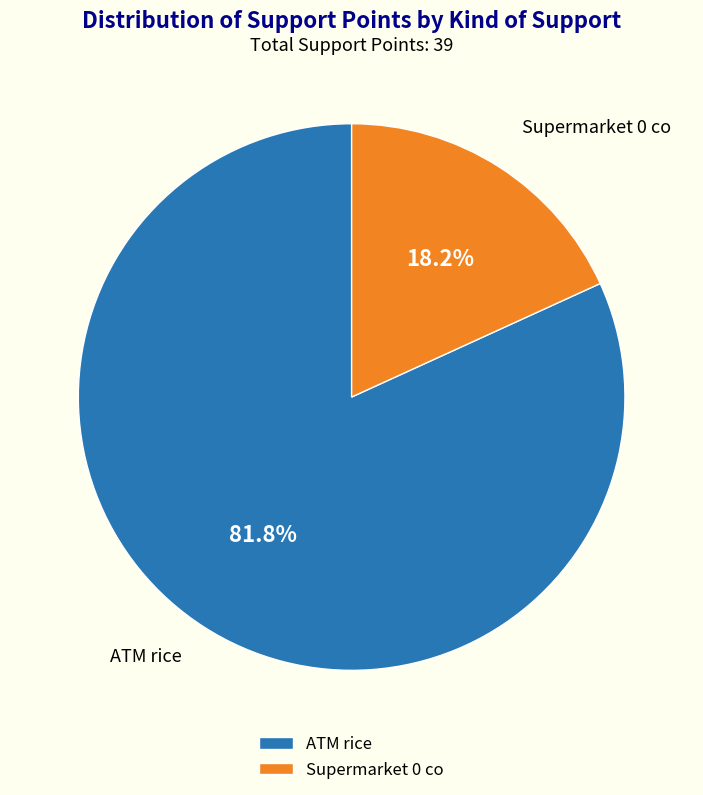

Combined, what portion of the pie is Supermarket 0 co and ATM rice?

100.0%